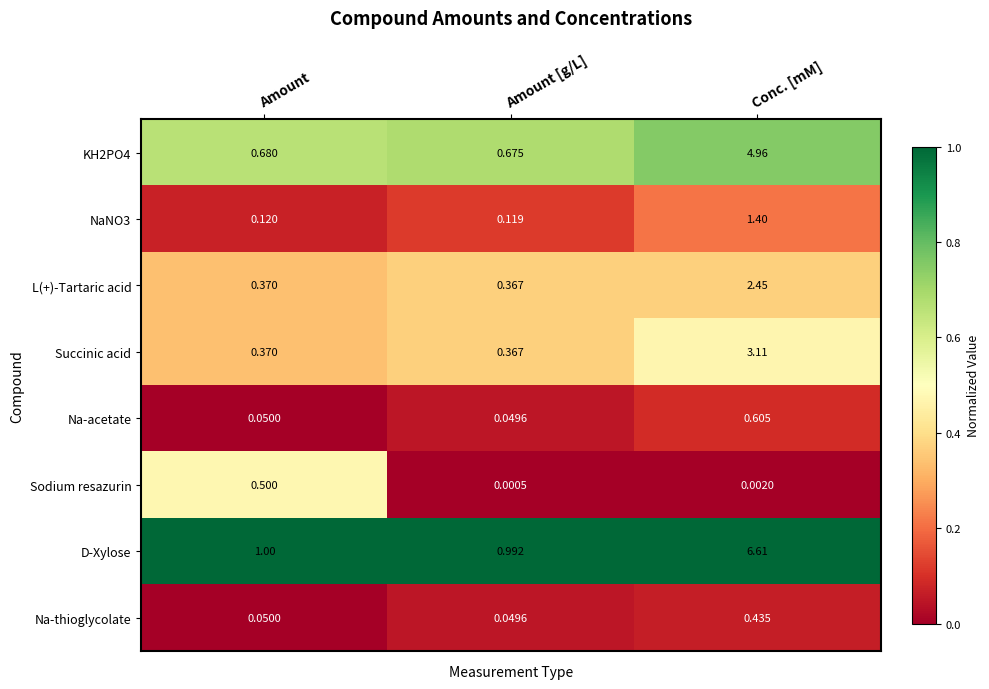

Where is Succinic acid nearest to the value 1?

Amount